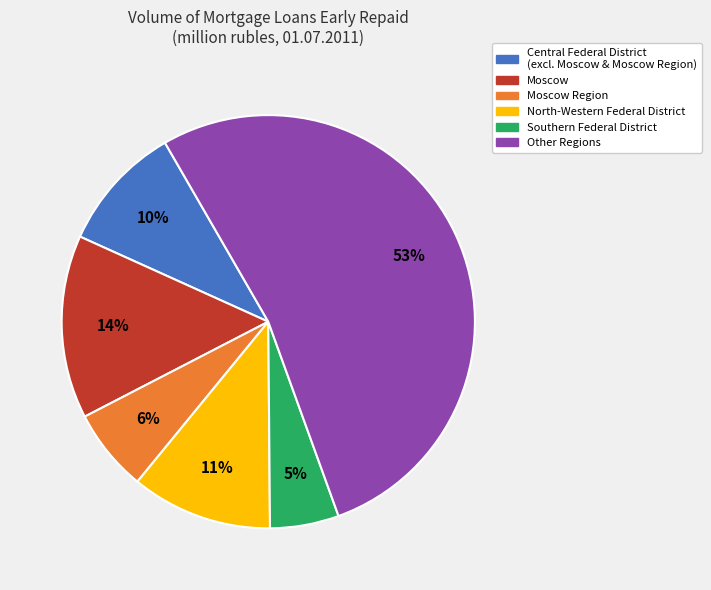

Does any single category account for the majority?

Yes